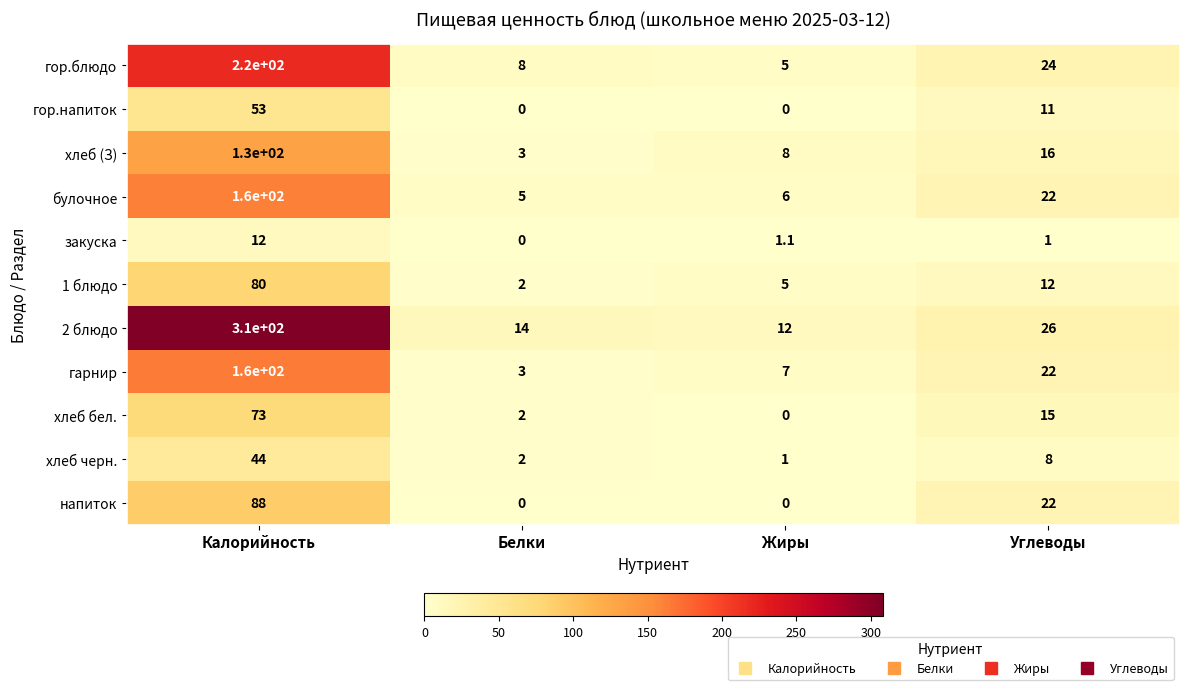

Where is 2 блюдо nearest to the value 161?

Углеводы